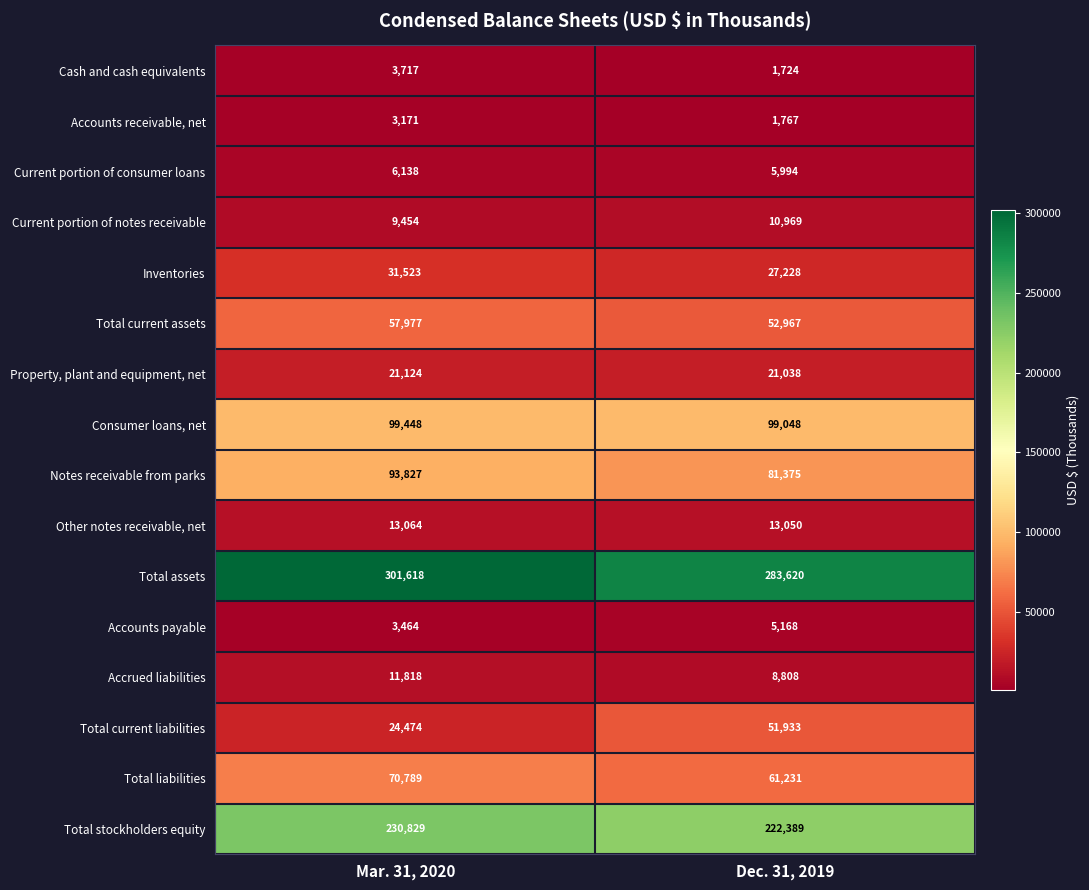

The Current portion of consumer loans series shows 2994 at Dec. 31, 2019. True or false?

False